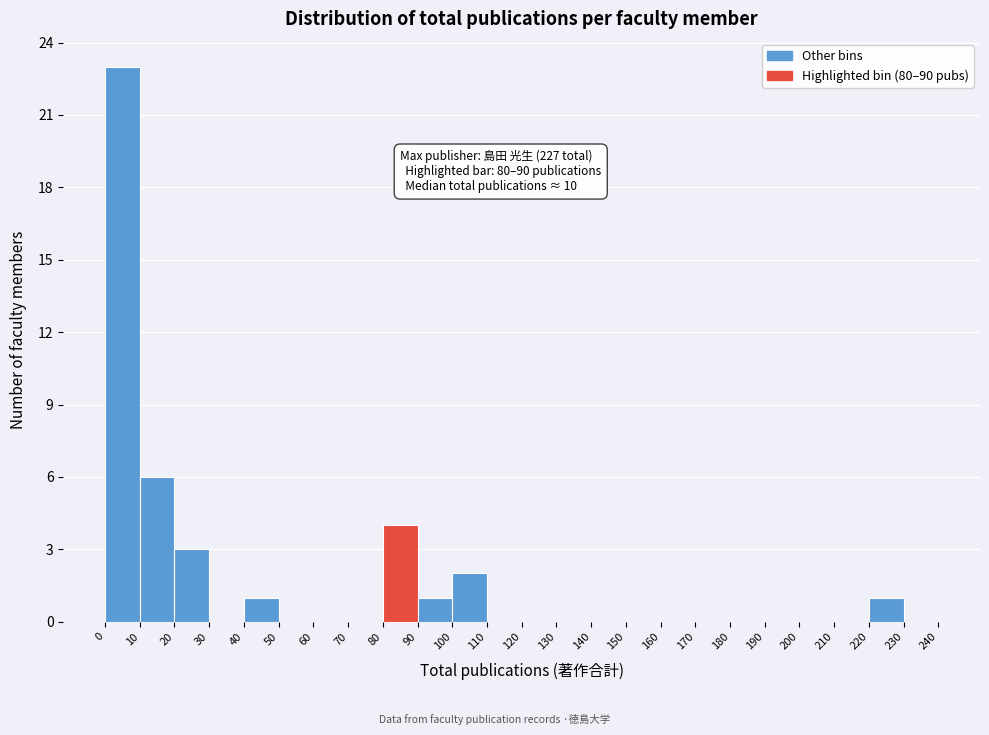

Over which range of the x-axis is the bar tallest?

0 to 10